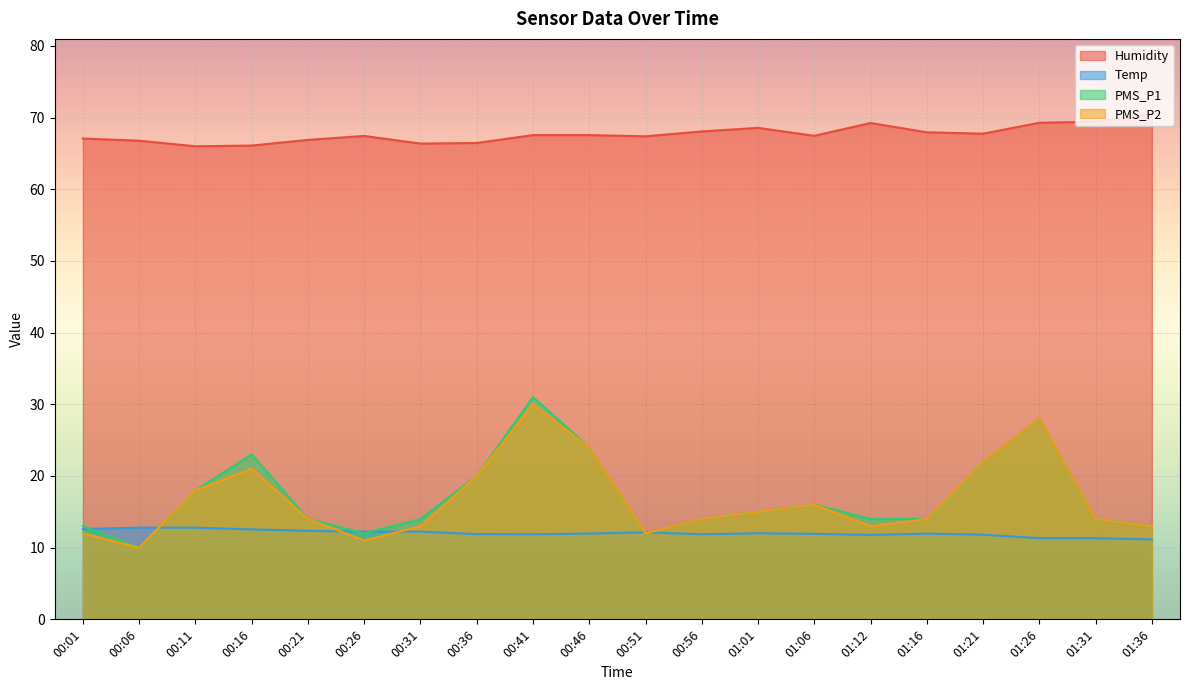

Where is PMS_P1 nearest to the value 20?

00:36